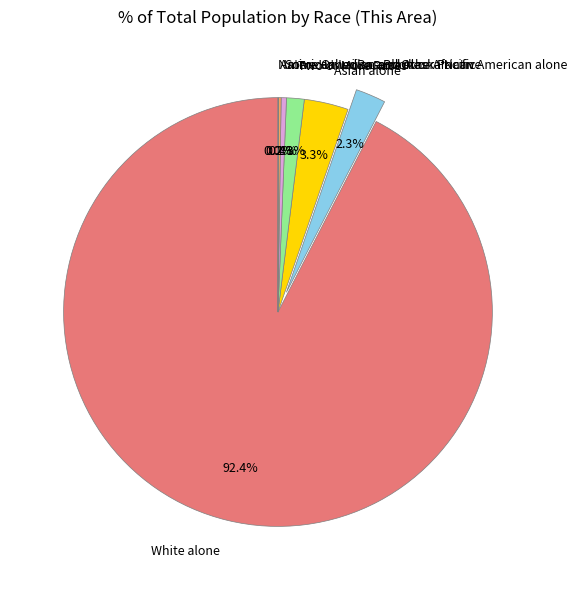

What is the total percentage of Black or African American alone and Asian alone?

5.6%